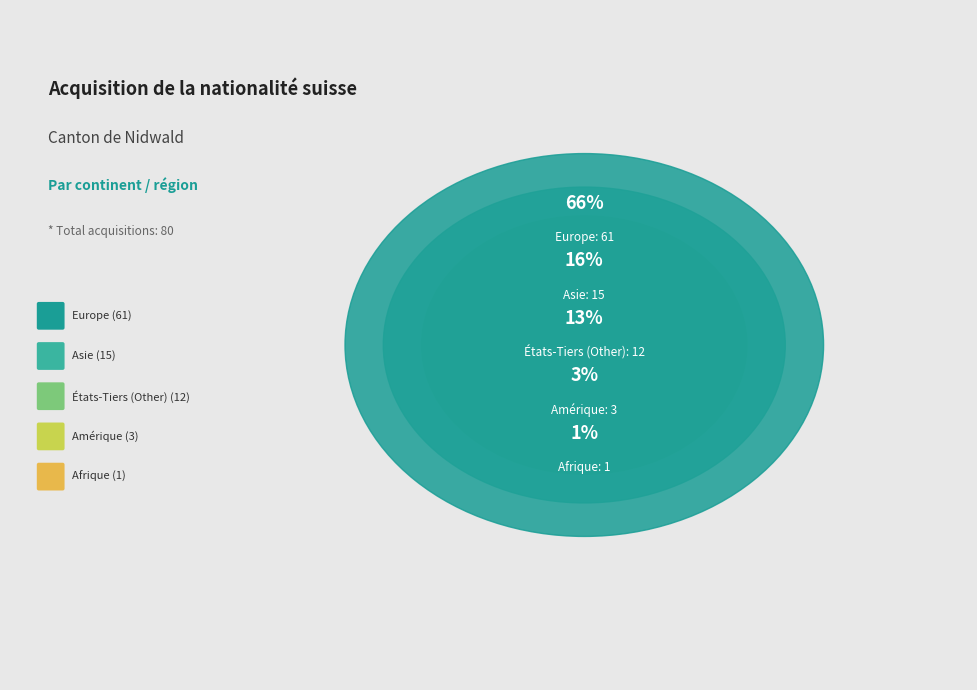

Is there a majority slice in this chart?

Yes